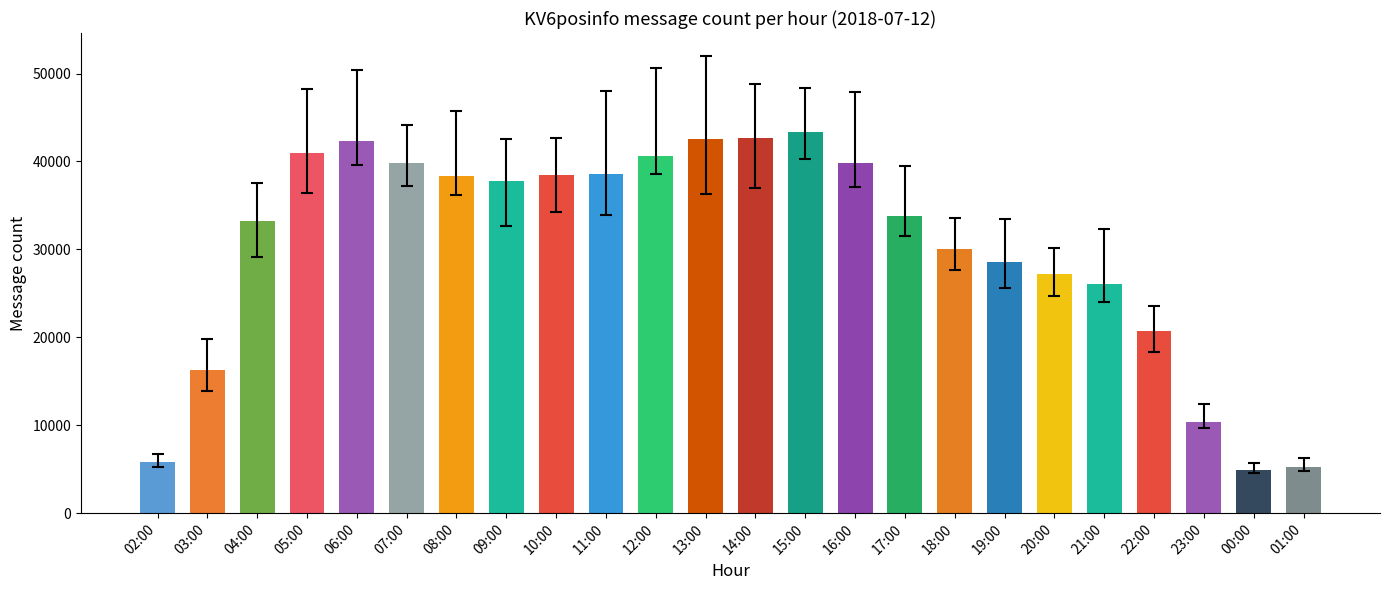

Count the number of categories in the chart.

24